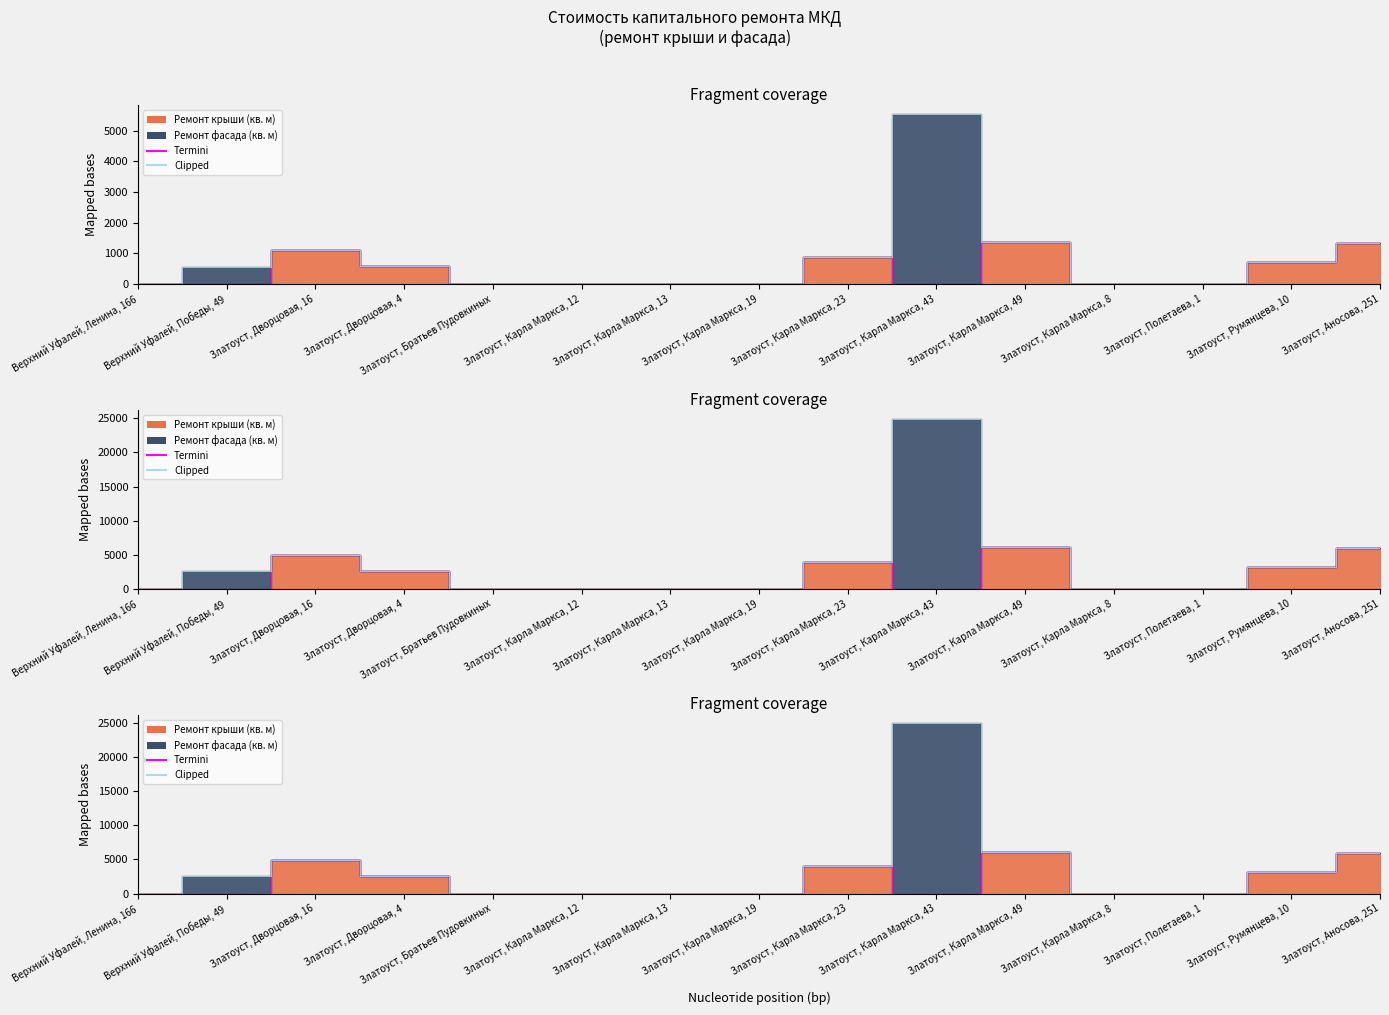

Is it true that Termini equals 3213.0 at Златоуст, Румянцева, 10?

True